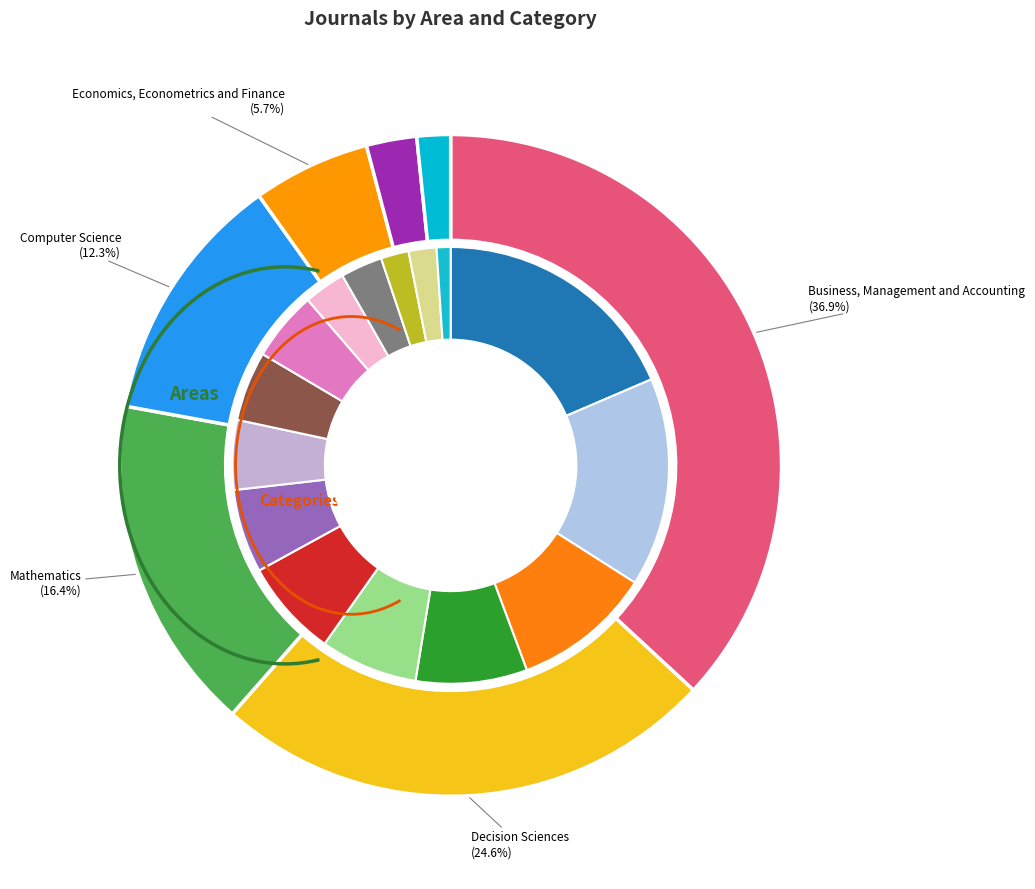

The Engineering slice represents 2% of the pie. True or false?

True